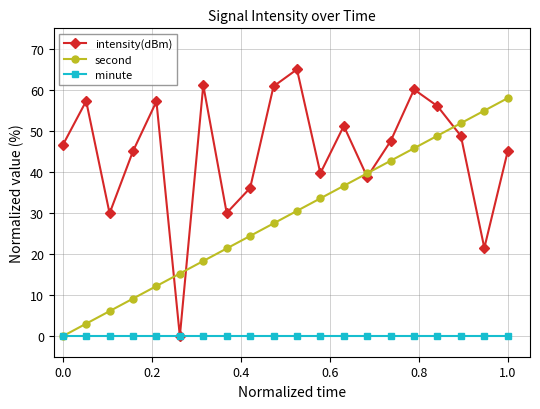

What is the value of the intensity(dBm) point at the 16th from the left?

60.1